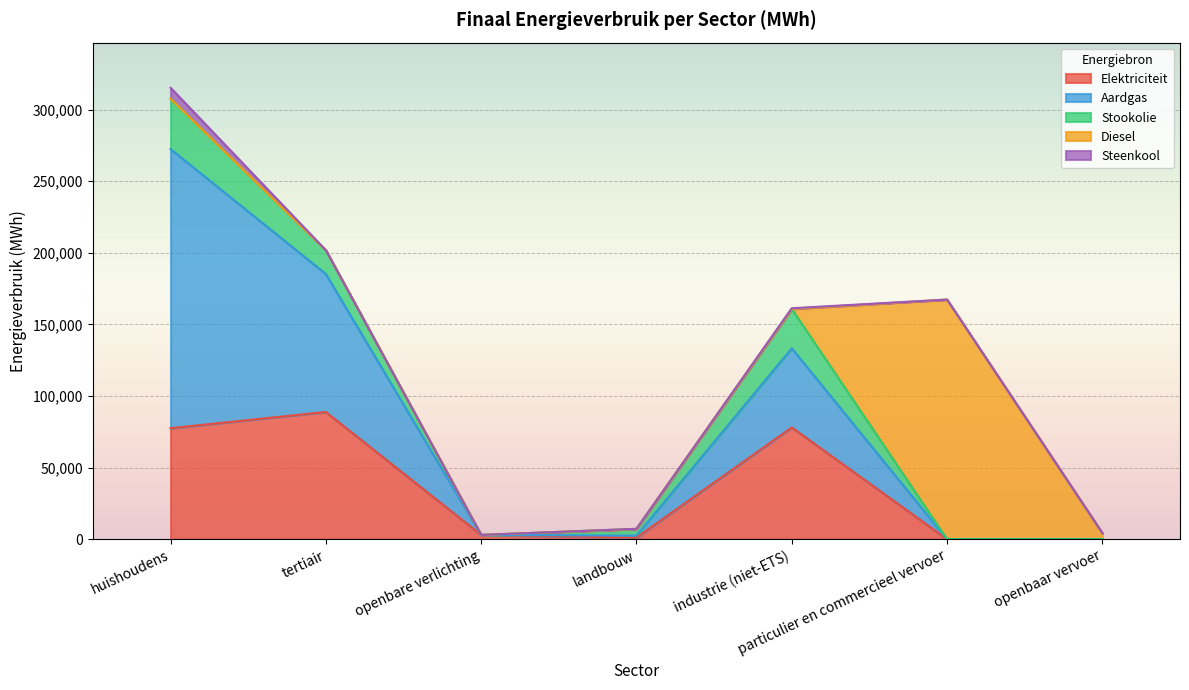

The value of Steenkool at landbouw is 53.4. True or false?

False